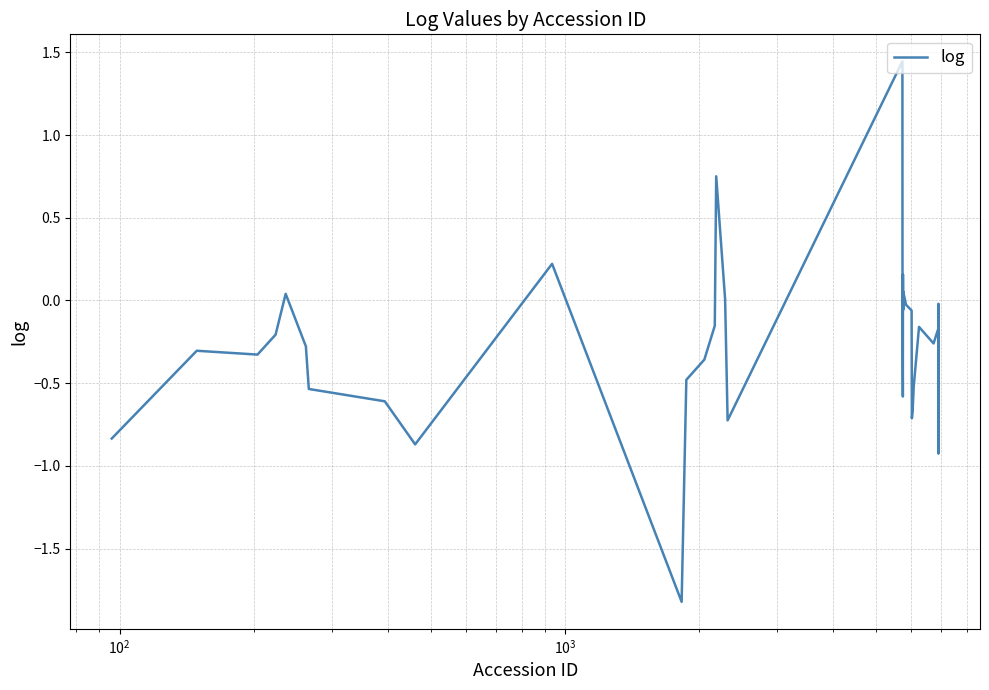

How many lines are shown in the chart?

1